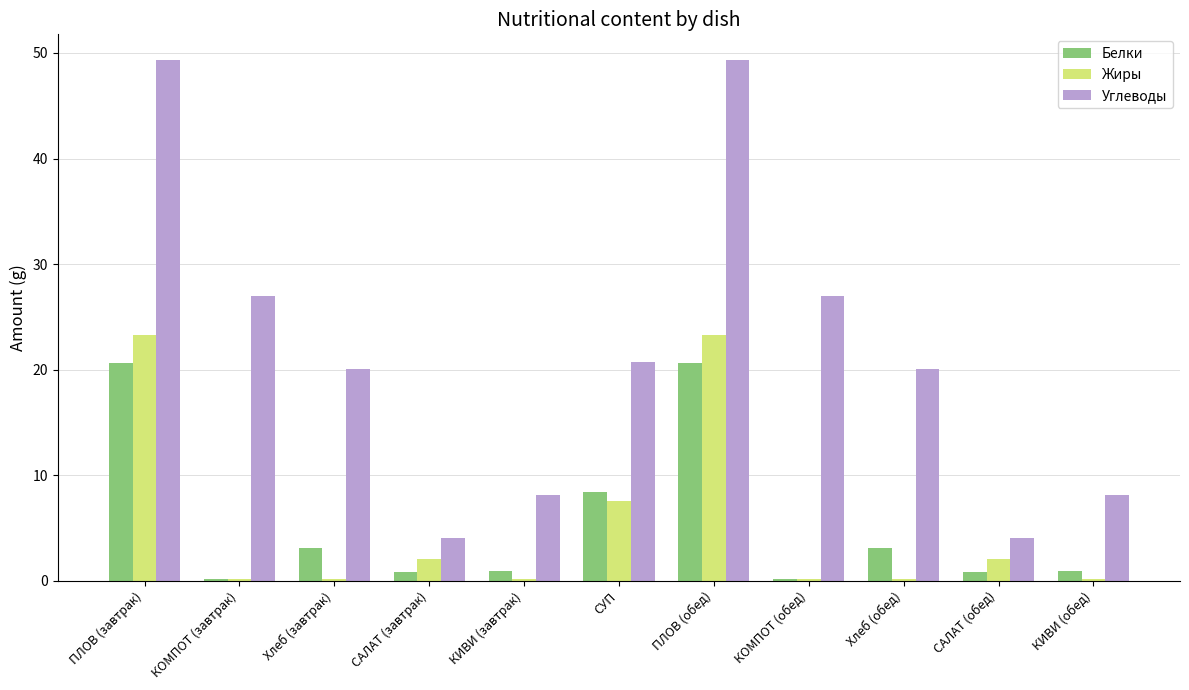

Count the number of data series in this chart.

3